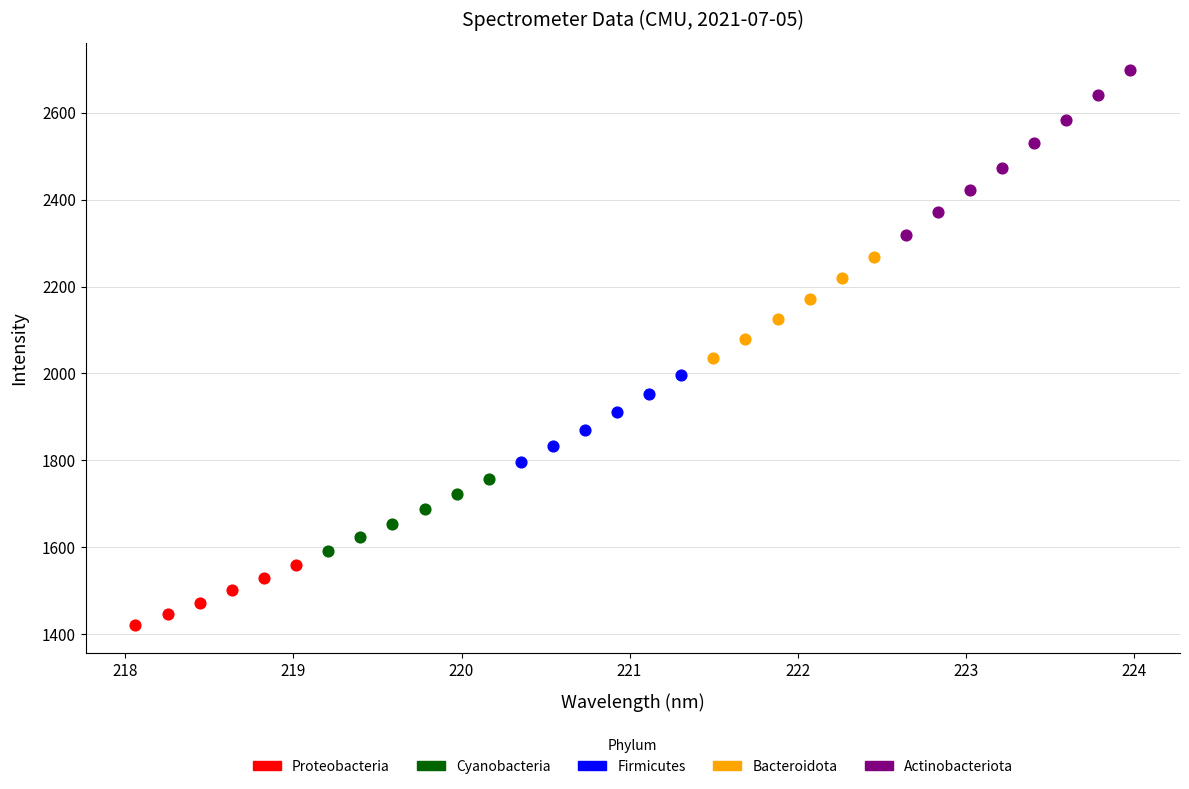

Which series reaches the maximum Y coordinate?

Actinobacteriota